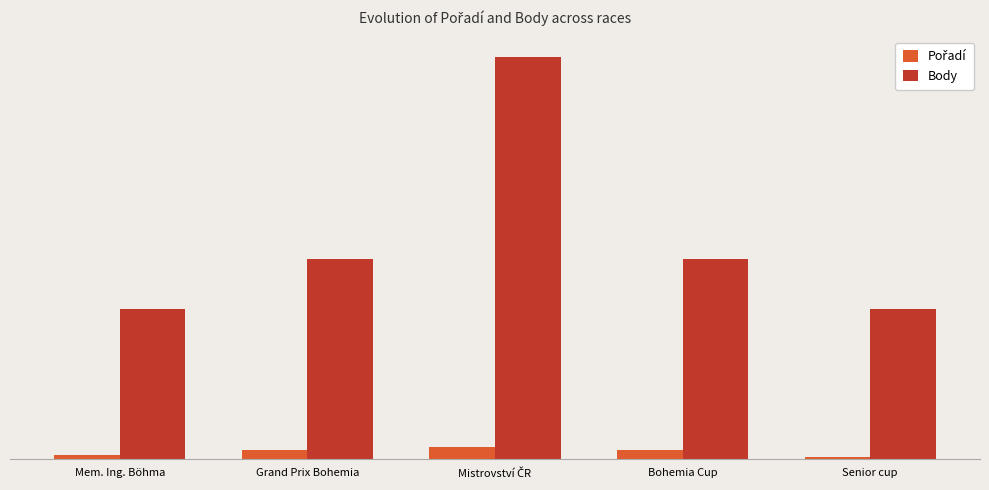

Read the Body value at Mem. Ing. Böhma, to the nearest 10.

300